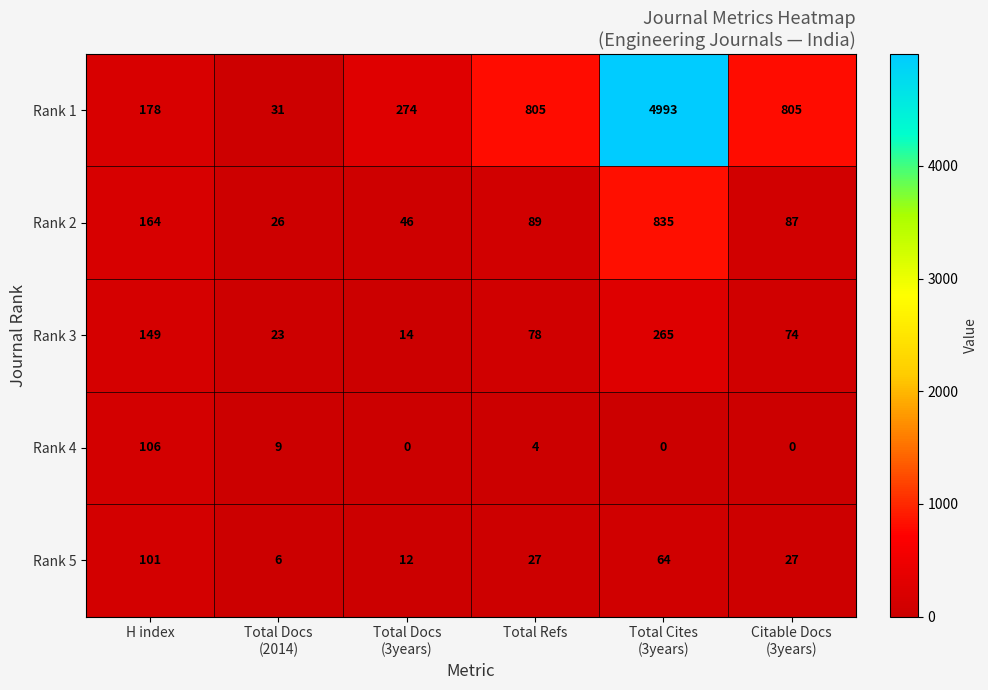

At which category is the sum across all series the highest?

Total Cites
(3years)